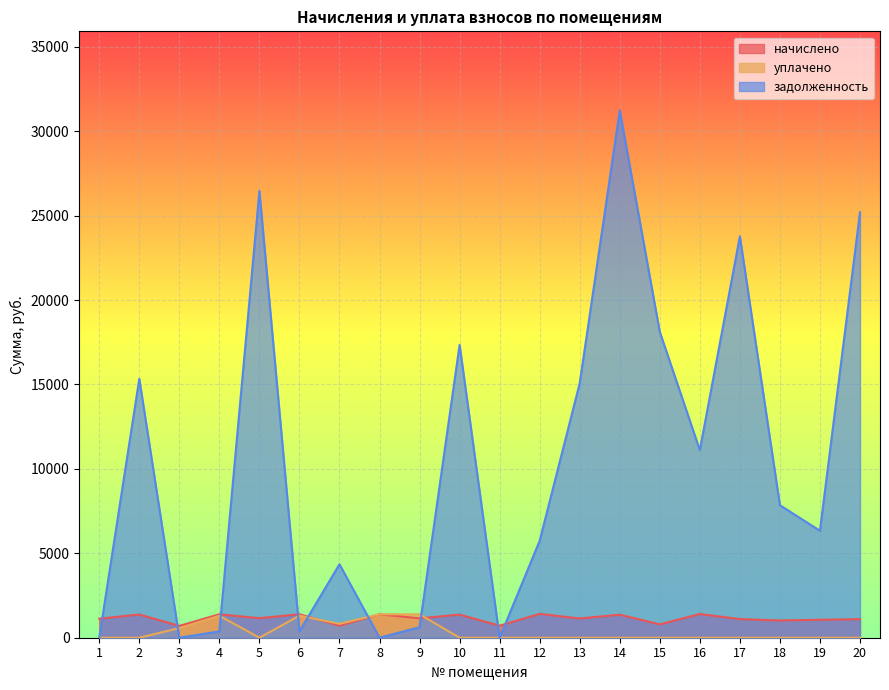

True or false: задолженность has a value of 195.2 at 4.

False